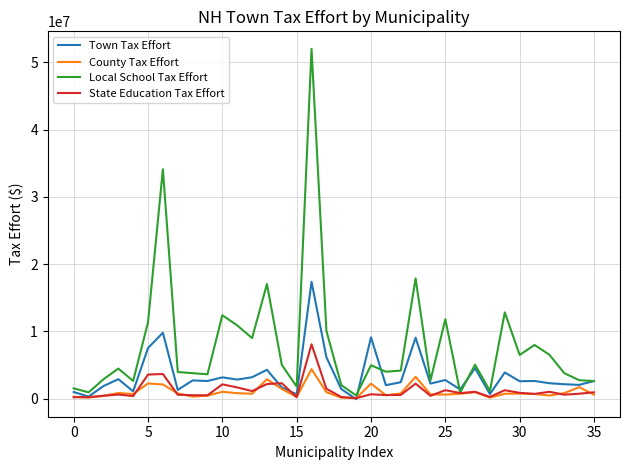

At how many categories does at least one series exceed 42528509?

1